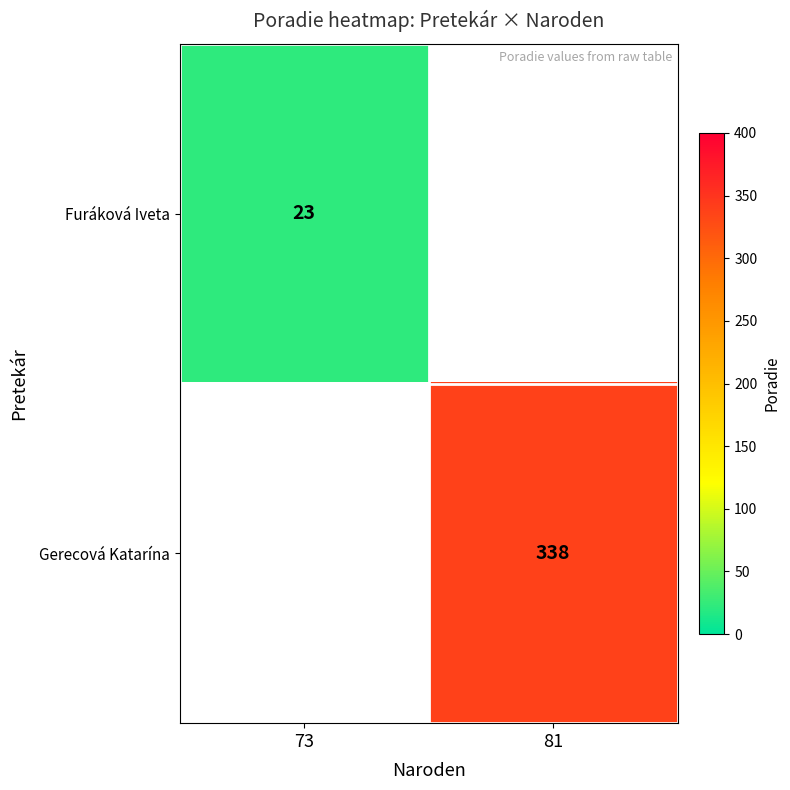

Which category has the lowest value across all series?

73